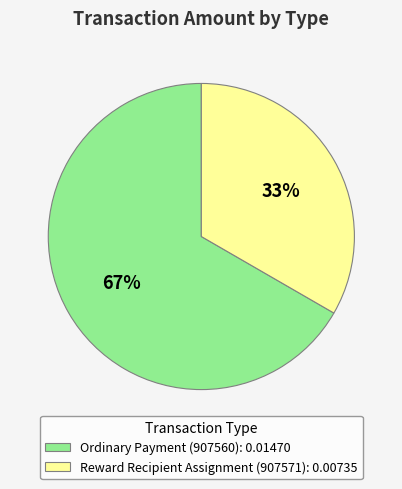

Is Reward Recipient Assignment (907571) the majority of the pie?

No